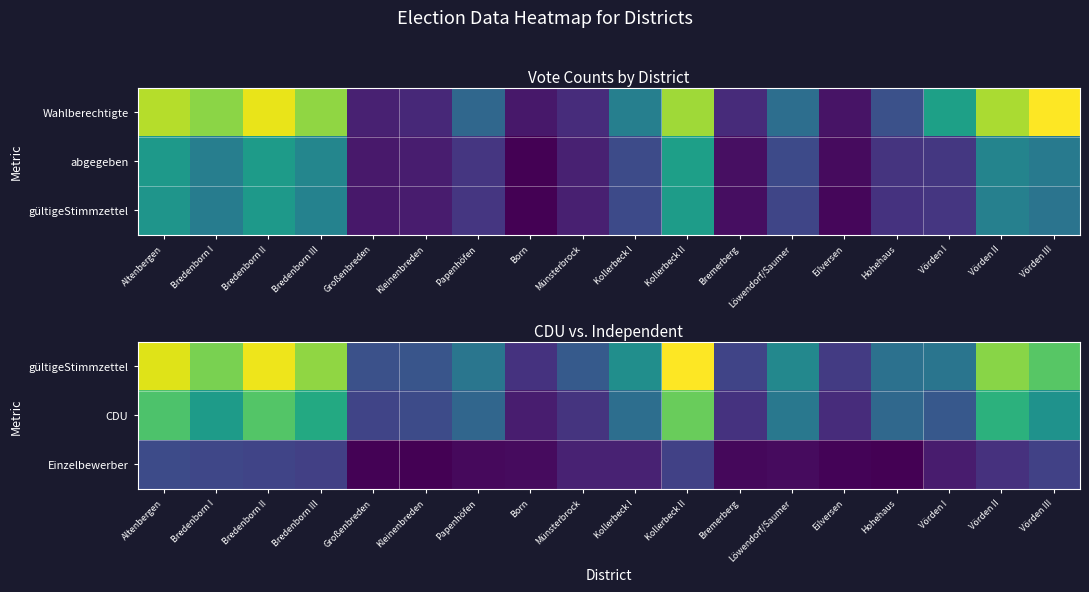

Which series has the largest range (max minus min)?

gültigeStimmzettel